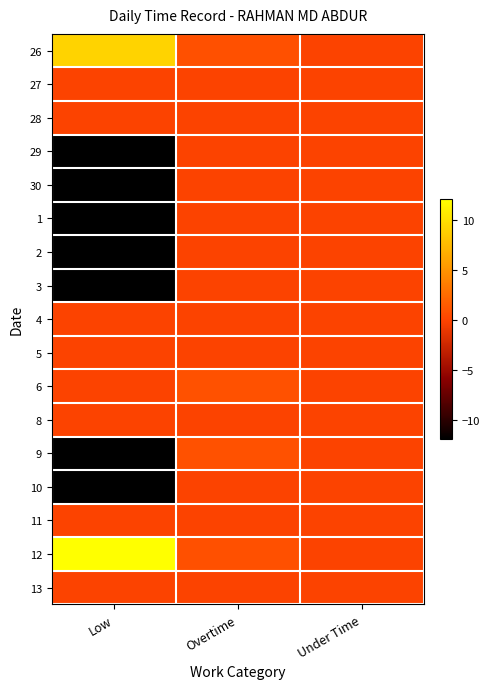

Reading left to right, what are all the values shown in this chart?

26: Low=9.1	Overtime=0.8	Under Time=0.0
27: Low=0.0	Overtime=0.0	Under Time=0.0
28: Low=0.0	Overtime=0.0	Under Time=0.0
29: Low=-11.9	Overtime=0.0	Under Time=0.0
30: Low=-11.9	Overtime=0.0	Under Time=0.0
1: Low=-11.9	Overtime=0.0	Under Time=0.0
2: Low=-11.9	Overtime=0.0	Under Time=0.0
3: Low=-11.8	Overtime=0.0	Under Time=0.0
4: Low=0.0	Overtime=0.0	Under Time=0.0
5: Low=0.0	Overtime=0.0	Under Time=0.0
6: Low=0.0	Overtime=0.9	Under Time=0.0
8: Low=0.0	Overtime=0.0	Under Time=0.0
9: Low=-11.8	Overtime=0.9	Under Time=0.0
10: Low=-11.9	Overtime=0.0	Under Time=0.0
11: Low=0.0	Overtime=0.0	Under Time=0.0
12: Low=12.1	Overtime=0.8	Under Time=0.0
13: Low=0.0	Overtime=0.0	Under Time=0.0